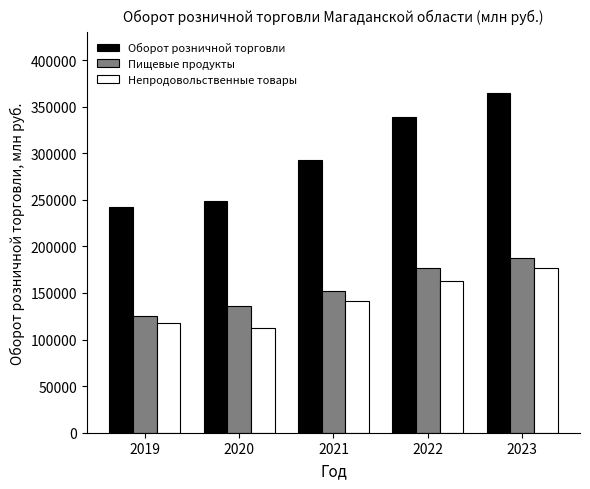

True or false: Оборот розничной торговли has a value of 361632.7 at 2020.

False